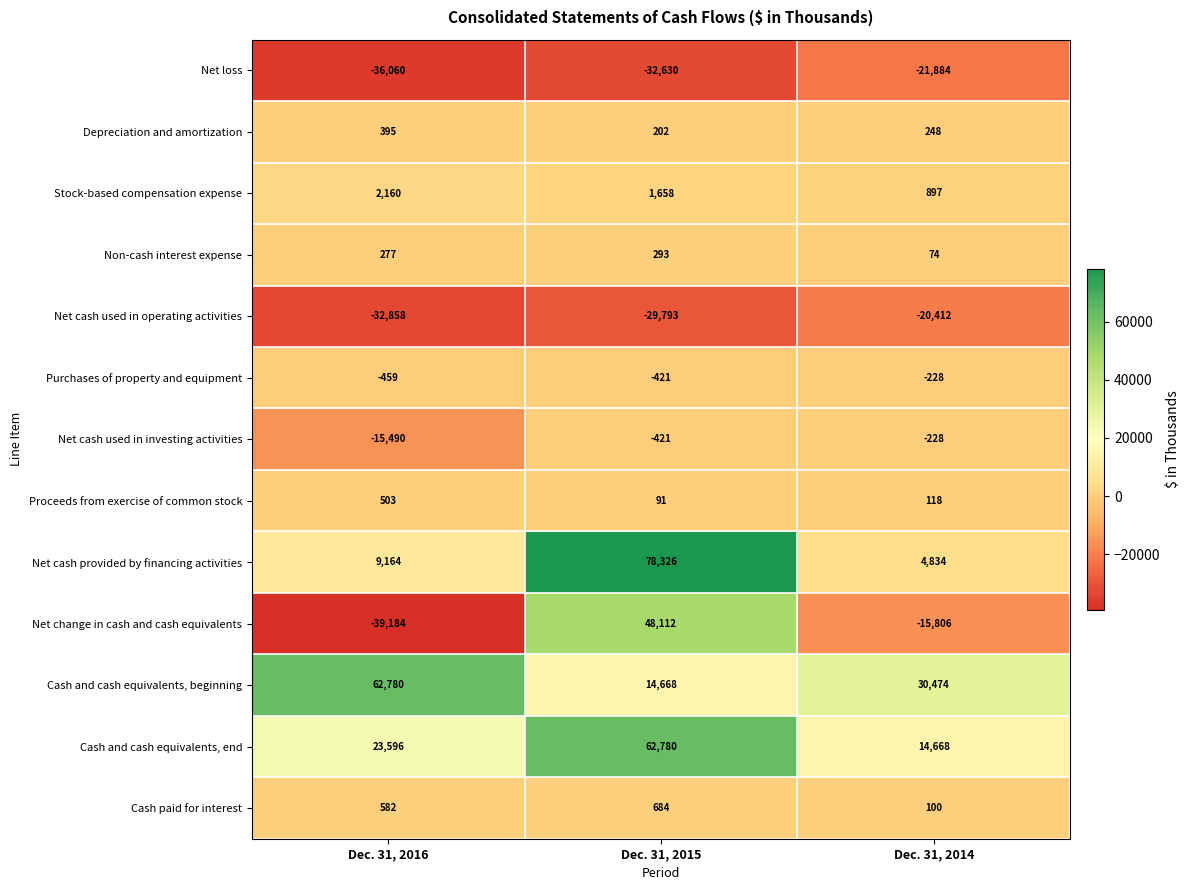

How many Net loss values are between -36060 and -21884?

3